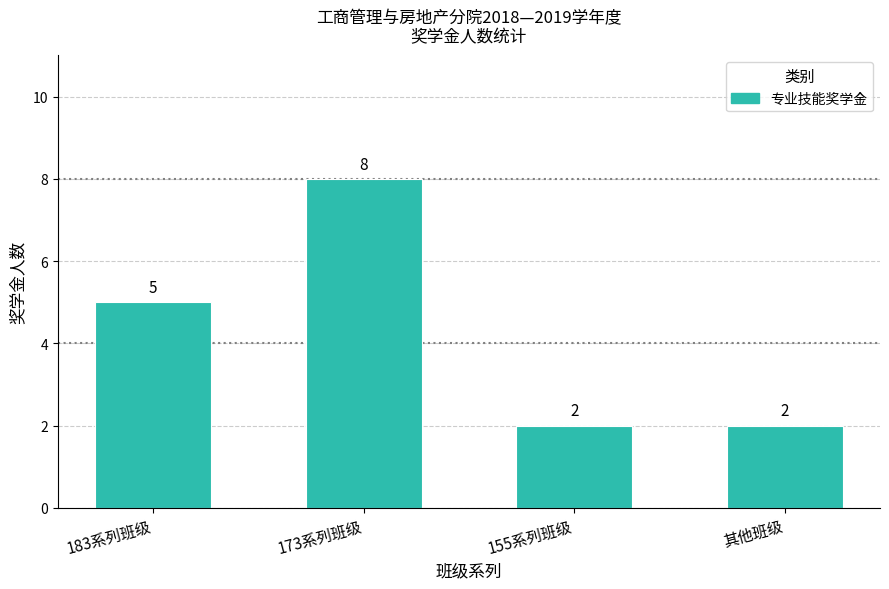

Are the bars grouped side by side (vs. stacked)?

No